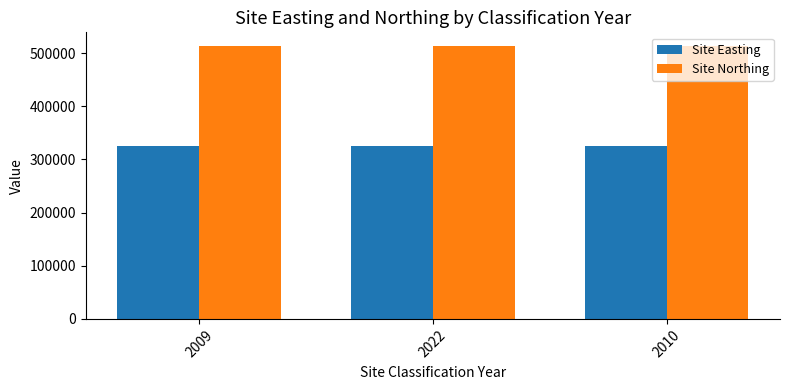

How many groups of bars are there?

3